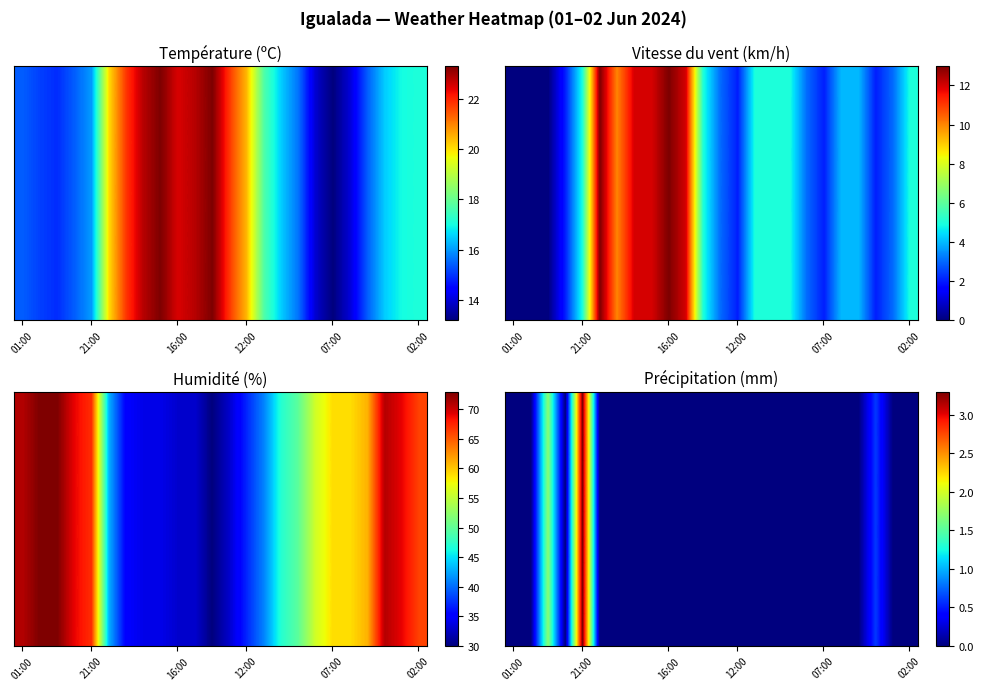

Which label corresponds to the smallest value in the chart?

01:00